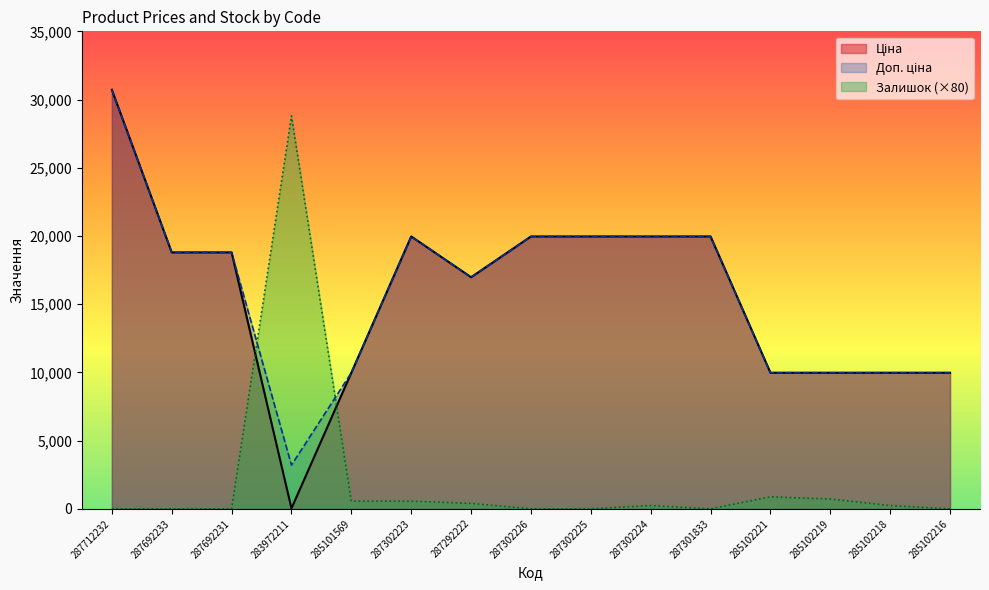

Does the chart have visible grid lines?

No